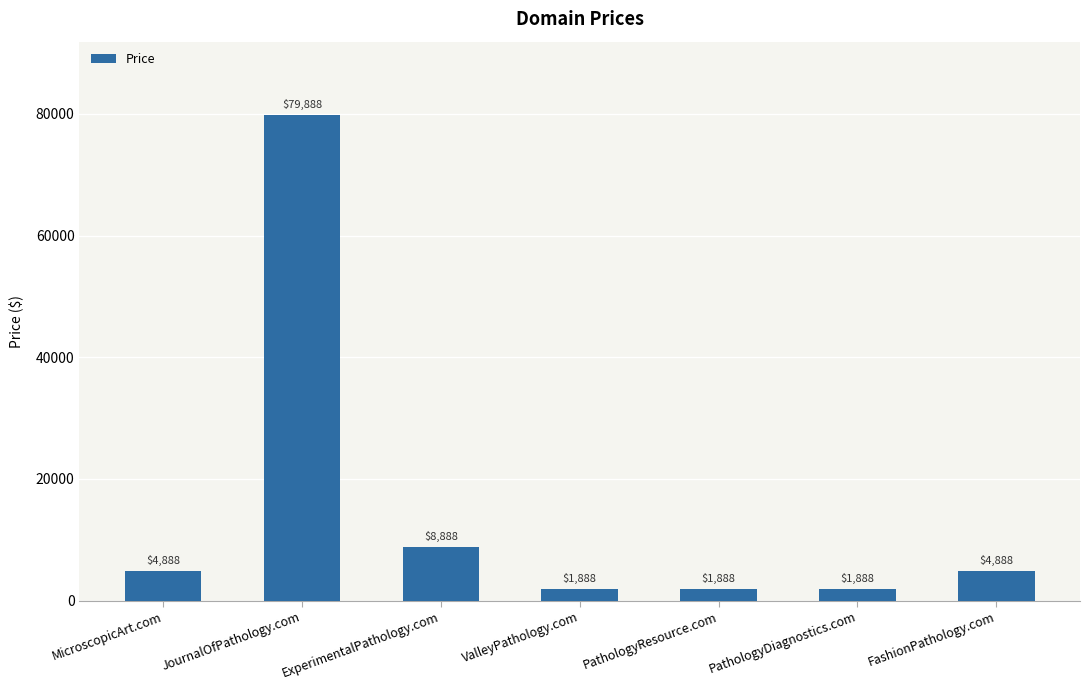

The chart shows a value of 1650 at MicroscopicArt.com. True or false?

False